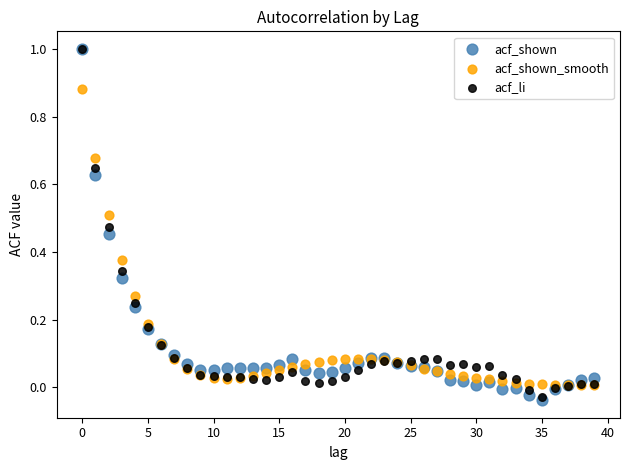

Which series has the largest Y range (max minus min)?

acf_shown